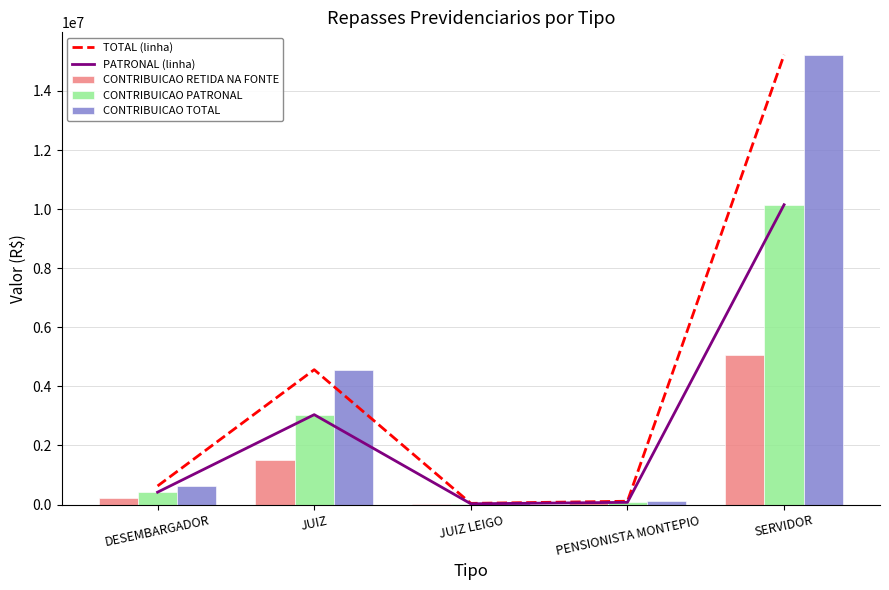

What is the average value of the TOTAL (linha) series?

4114167.8